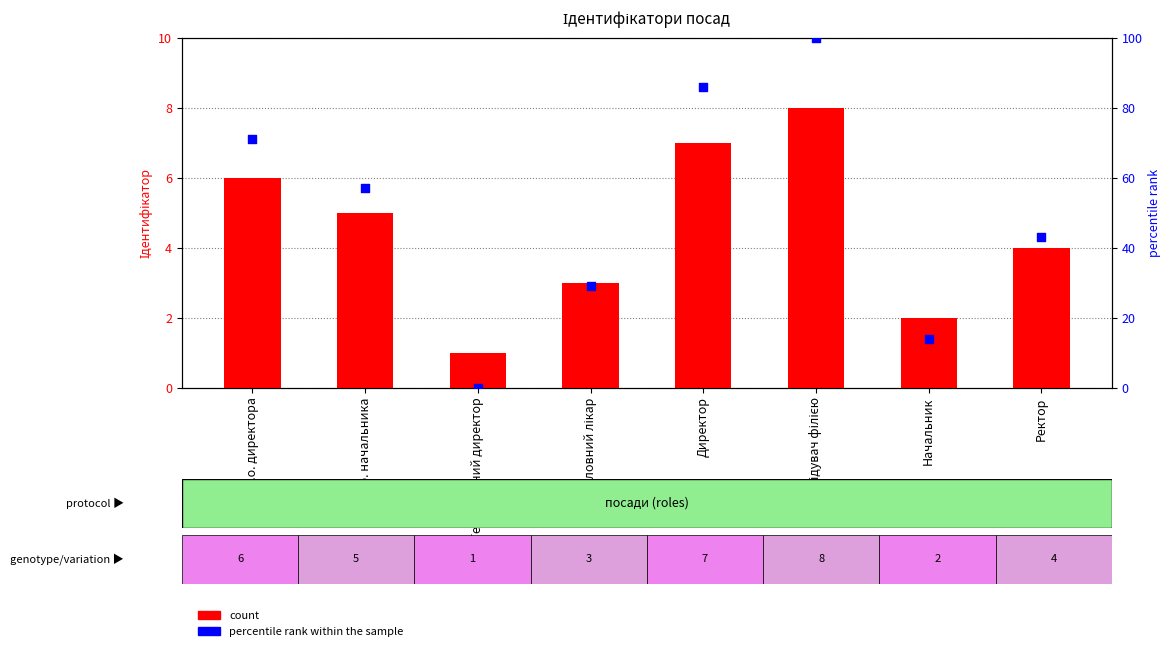

Which series has the widest spread of Y values?

percentile rank within the sample